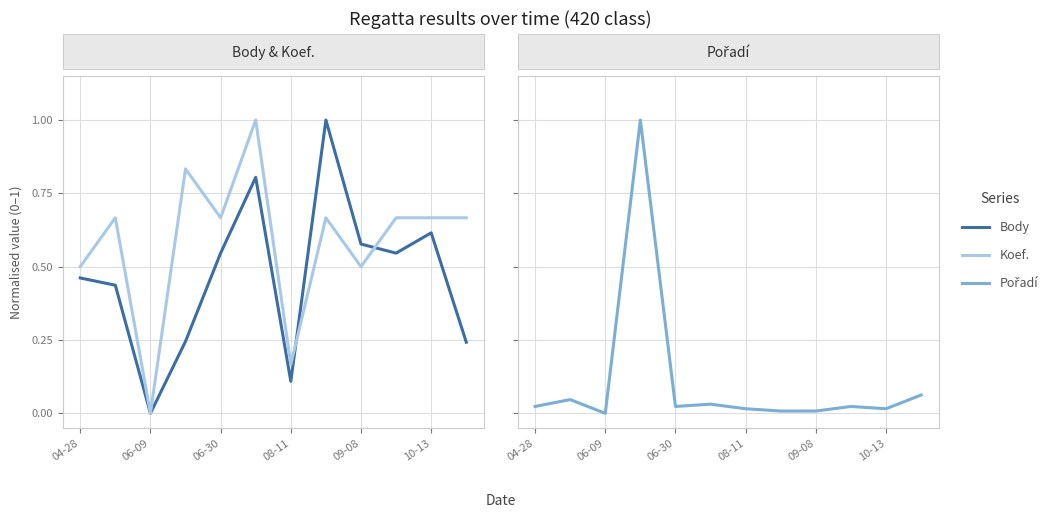

The Pořadí series shows 0.0 at 09-08. True or false?

False